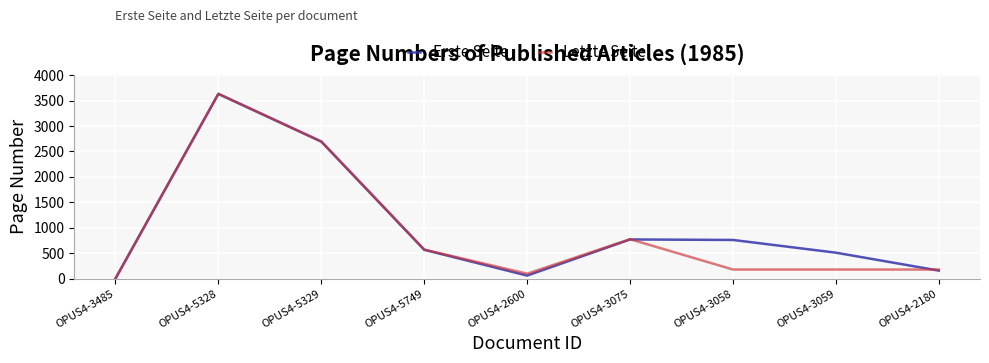

At which category is the sum across all series the highest?

OPUS4-5328